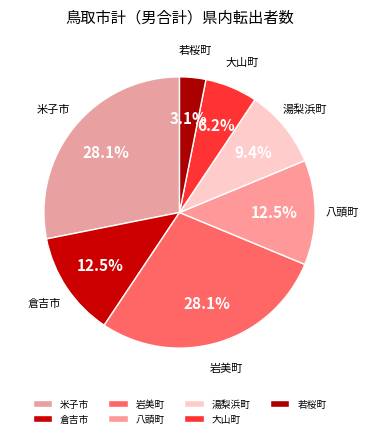

What is the ratio of the value at 若桜町 to the value at 湯梨浜町?

0.3